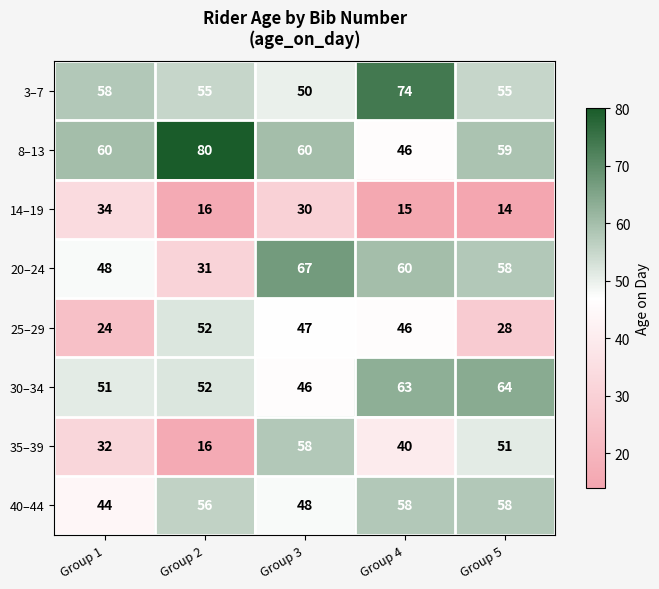

How many categories are shown in the chart?

5